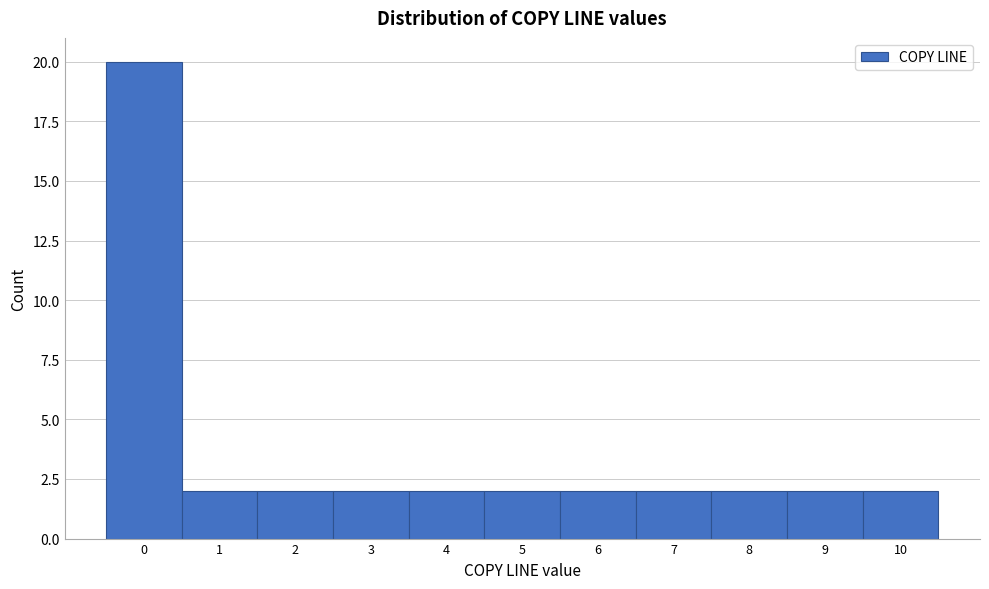

Reading left to right, list every bar in this chart as the range it spans on the x-axis followed by its height. The values are not printed on the chart, so give them approximately, as read against the axis.

-0.5 to 0.5: 20
0.5 to 1.5: 2
1.5 to 2.5: 2
2.5 to 3.5: 2
3.5 to 4.5: 2
4.5 to 5.5: 2
5.5 to 6.5: 2
6.5 to 7.5: 2
7.5 to 8.5: 2
8.5 to 9.5: 2
9.5 to 10.5: 2